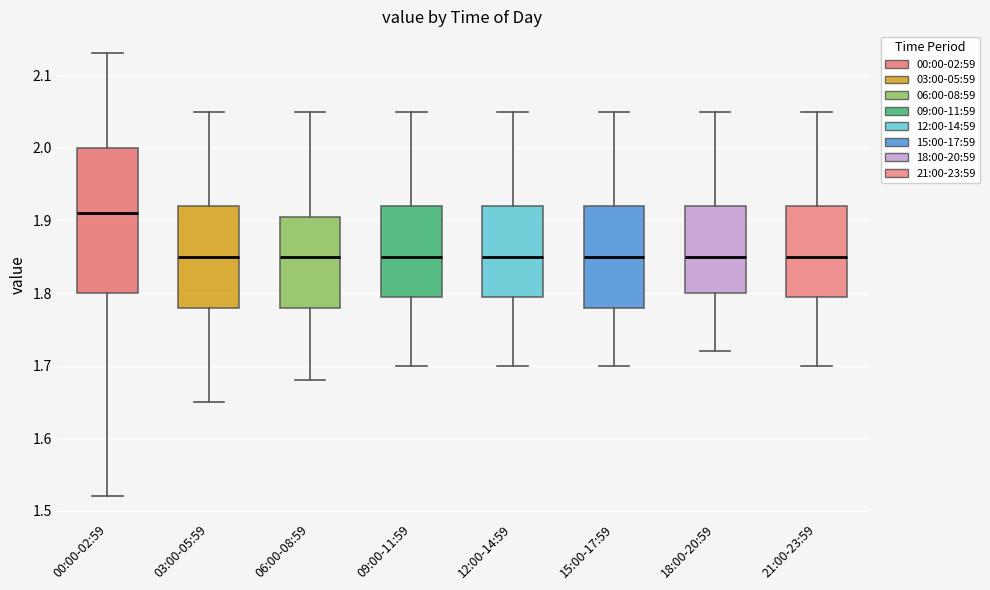

Which box is the tallest, from its lower edge to its upper edge?

00:00-02:59